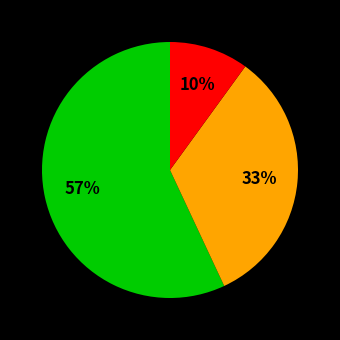

How many segments does this pie chart have?

3